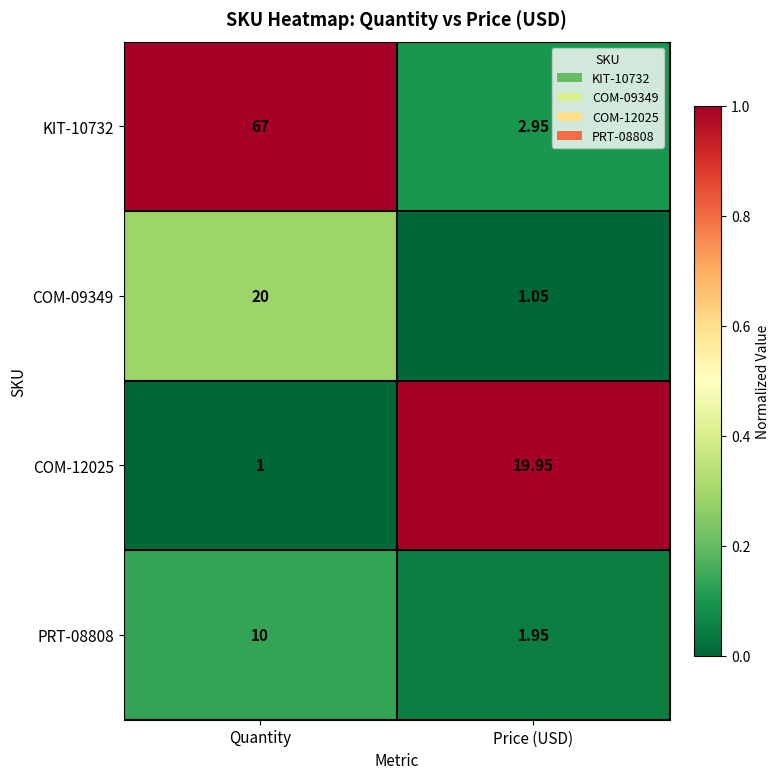

At which category is the sum across all series the highest?

Quantity